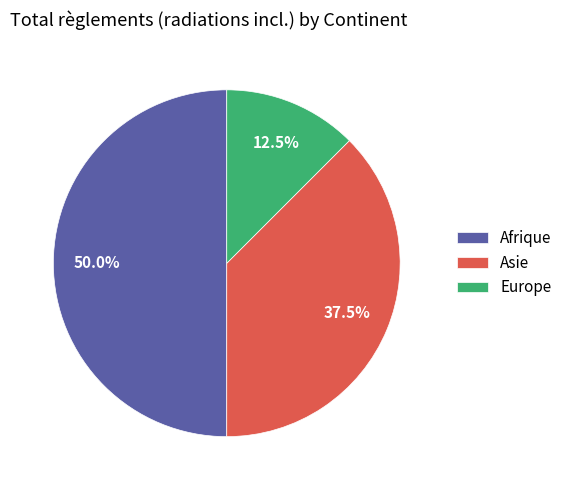

Which category has the biggest portion of the pie?

Afrique